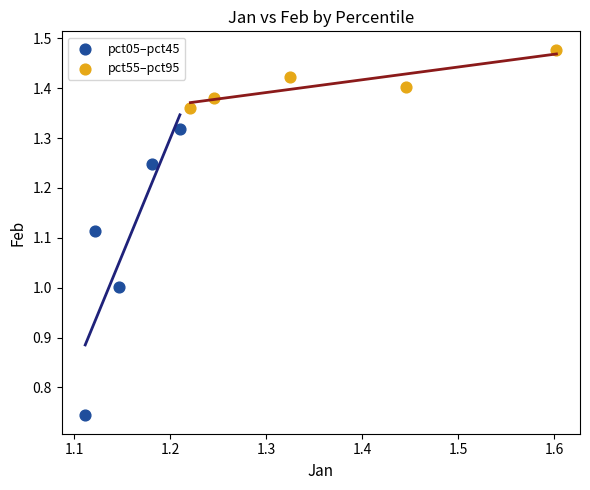

Which series has the largest Y range (max minus min)?

pct05–pct45